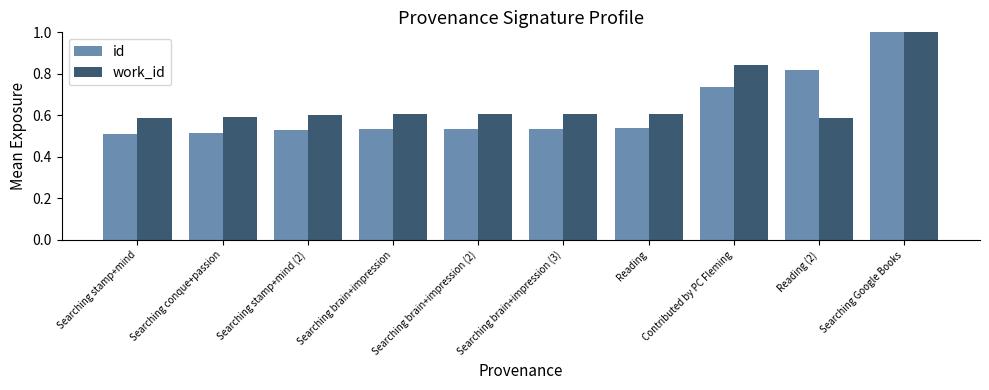

At how many categories does at least one series exceed 0?

10